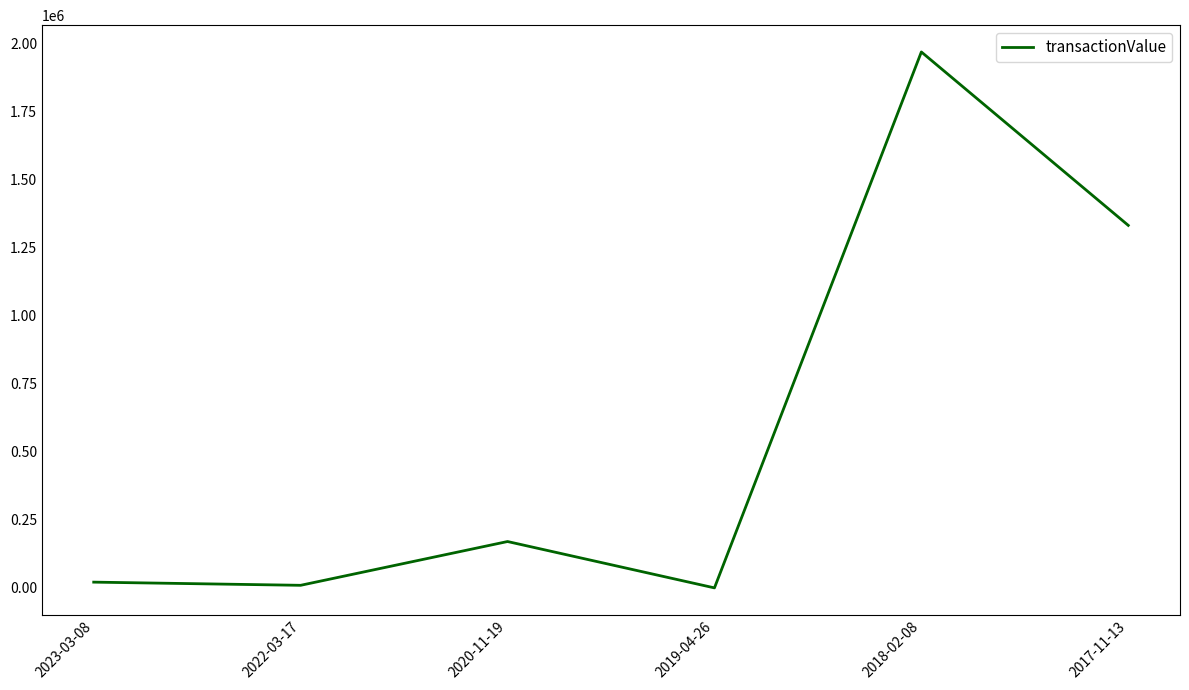

True or false: the data has more than 2 interior local peaks.

False